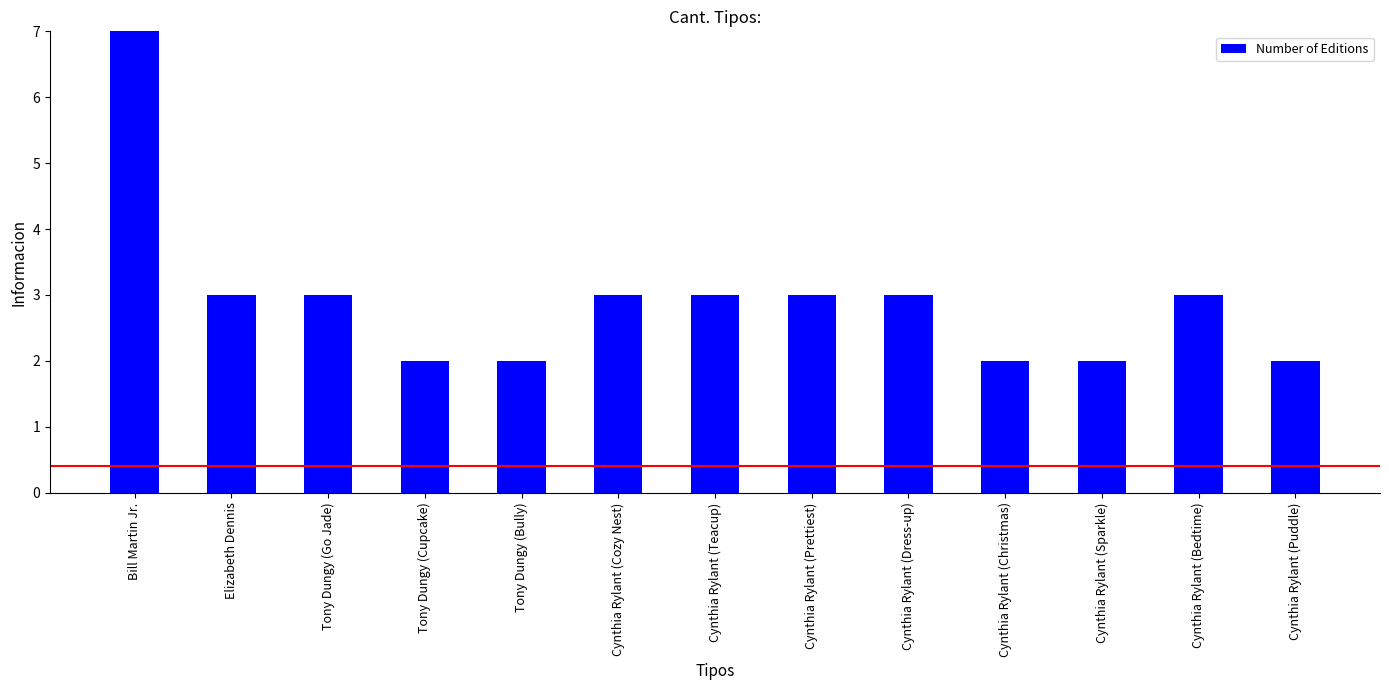

At which label is the value closest to 5?

Elizabeth Dennis